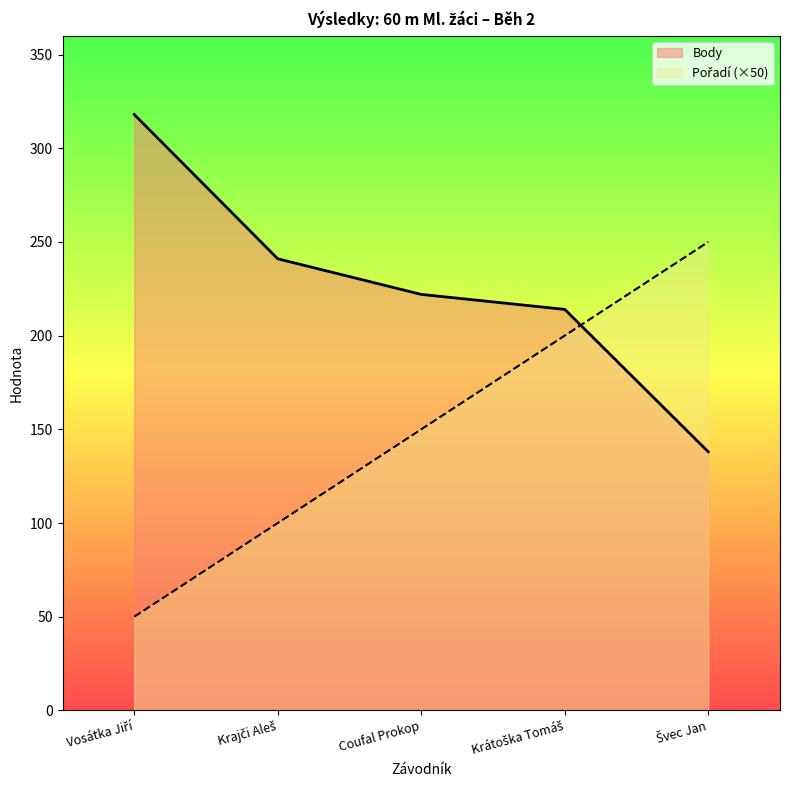

What is the maximum value shown in the chart?

318